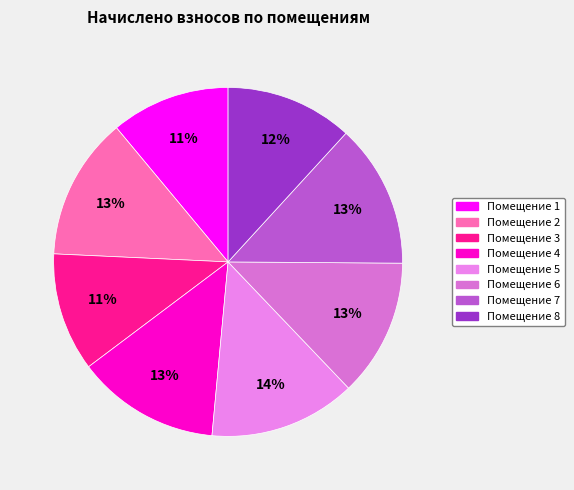

How many slices are in this pie chart?

8